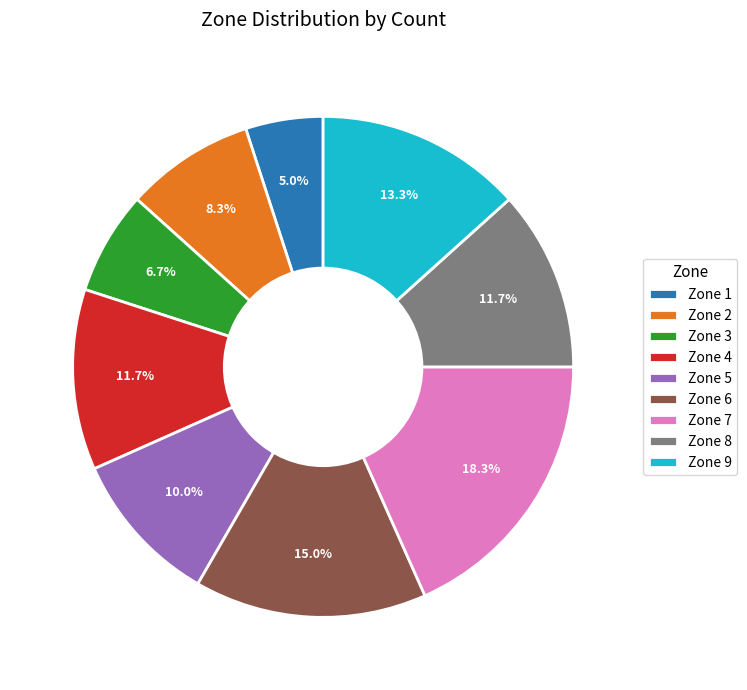

How many slices are in this pie chart?

9